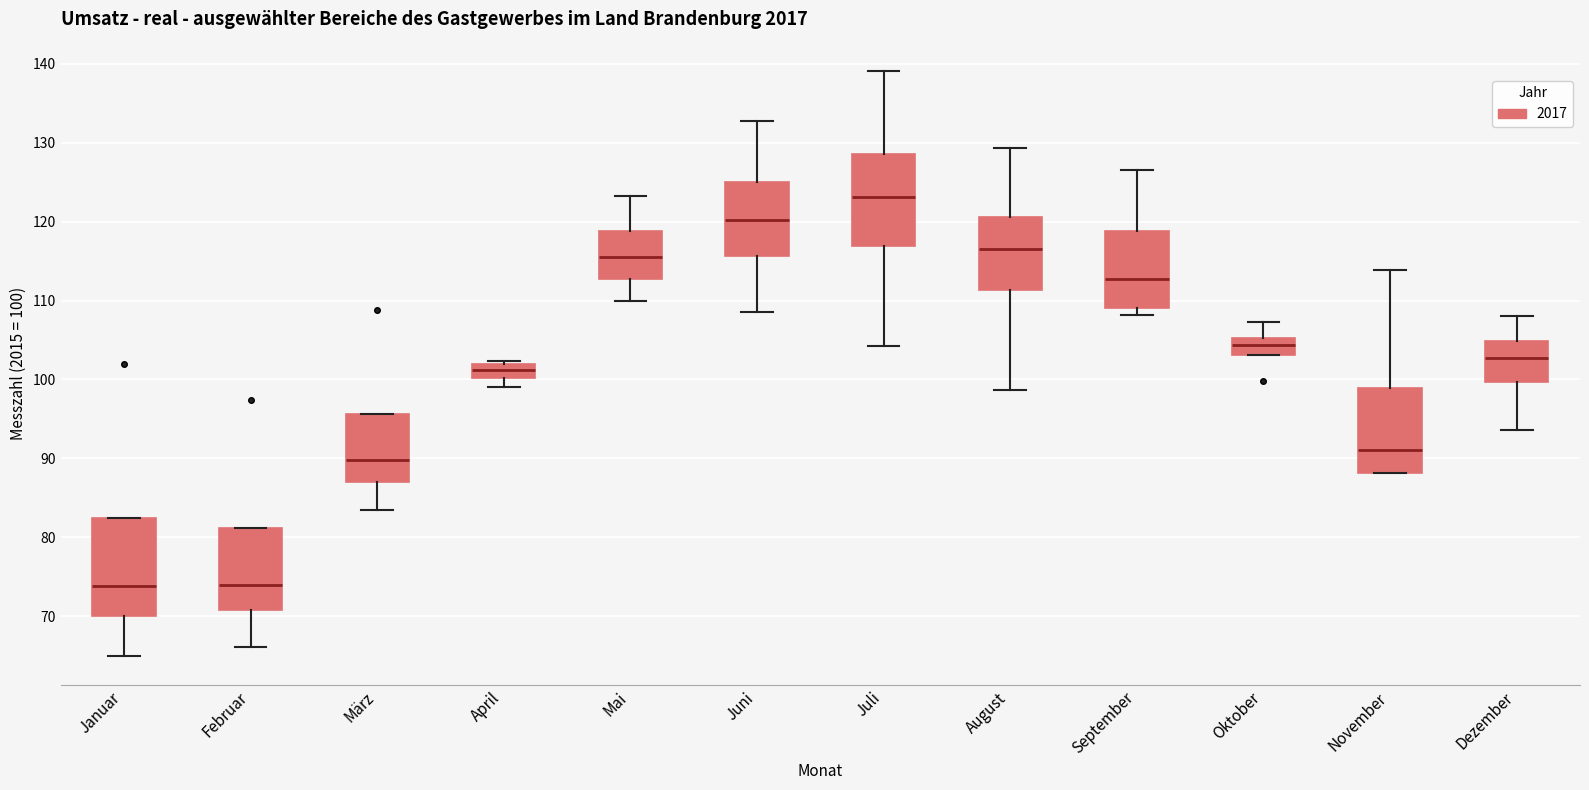

Where is the upper edge of the box for März on the y-axis? The values are not printed on the chart, so give them approximately, as read against the axis.

96